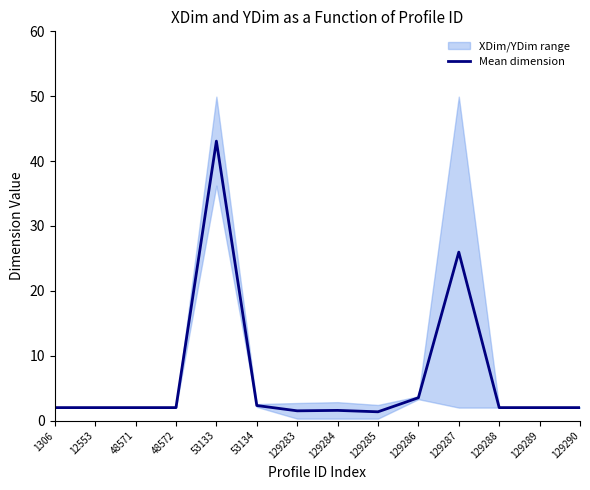

How many lines are shown in the chart?

1